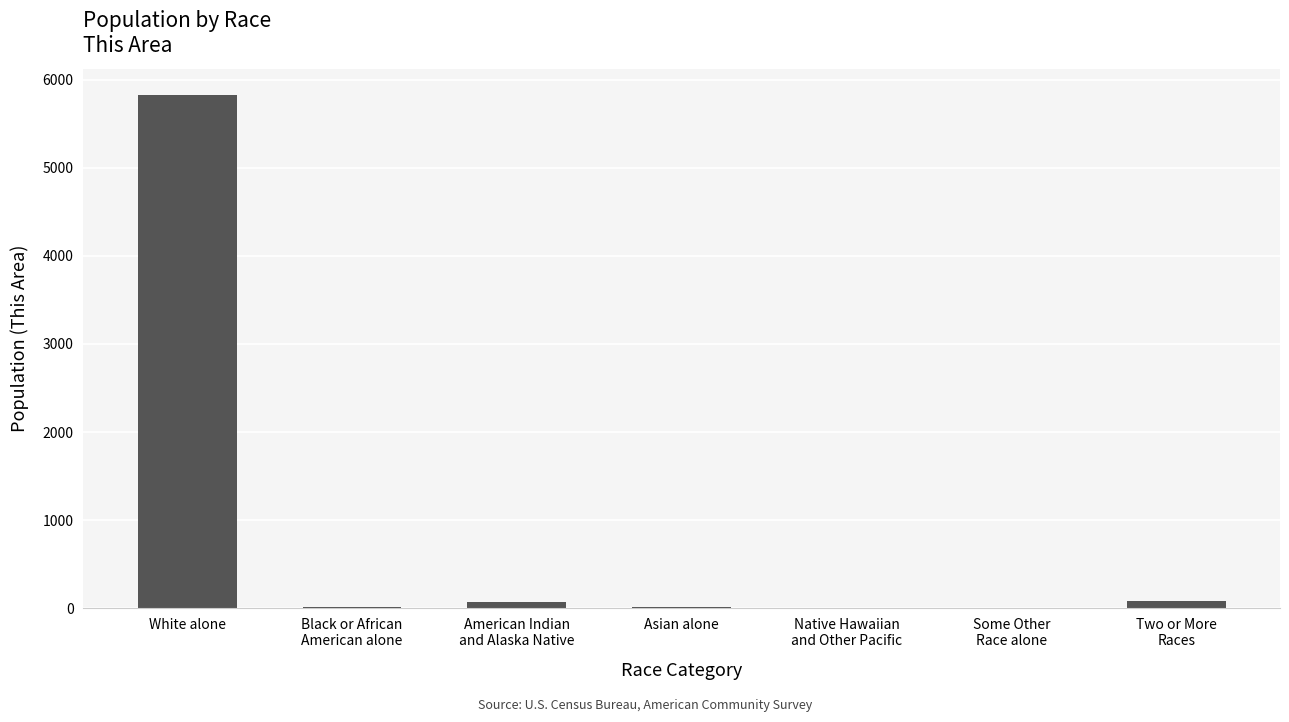

True or false: the data shows 5829 at White alone.

True